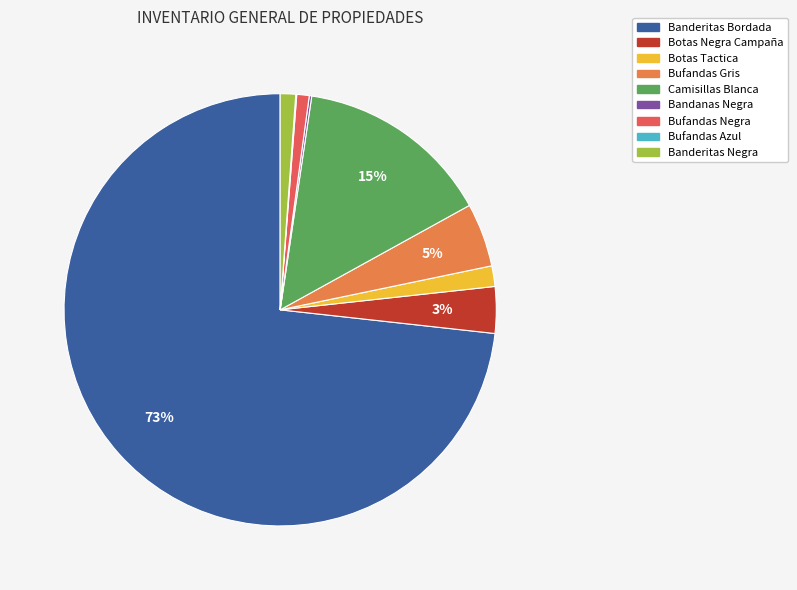

The Banderitas Negra slice represents 11% of the pie. True or false?

False